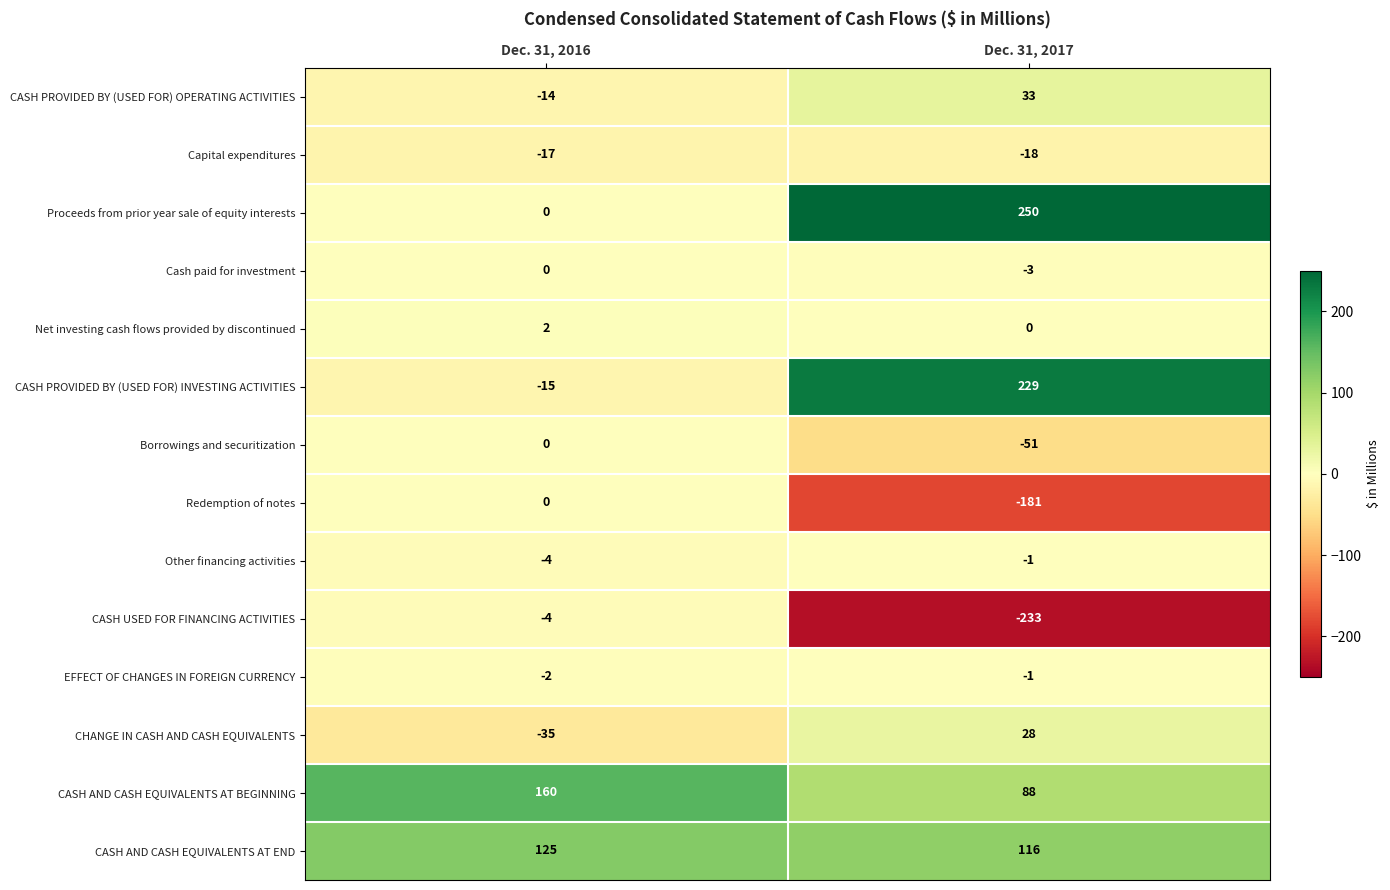

At which category is the sum across all series the highest?

Dec. 31, 2017